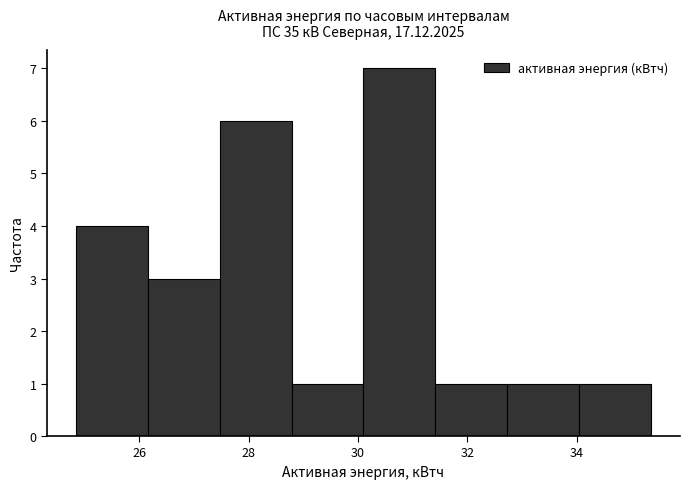

Reading left to right, transcribe this chart: for each bar, give the range it covers on the x-axis and its height. Neither the bar edges nor the heights are printed on the chart, so give them approximately, as read against the axes.

24.8 to 26.2: 4
26.2 to 27.4: 3
27.4 to 28.8: 6
28.8 to 30.2: 1
30.2 to 31.4: 7
31.4 to 32.8: 1
32.8 to 34.0: 1
34.0 to 35.4: 1